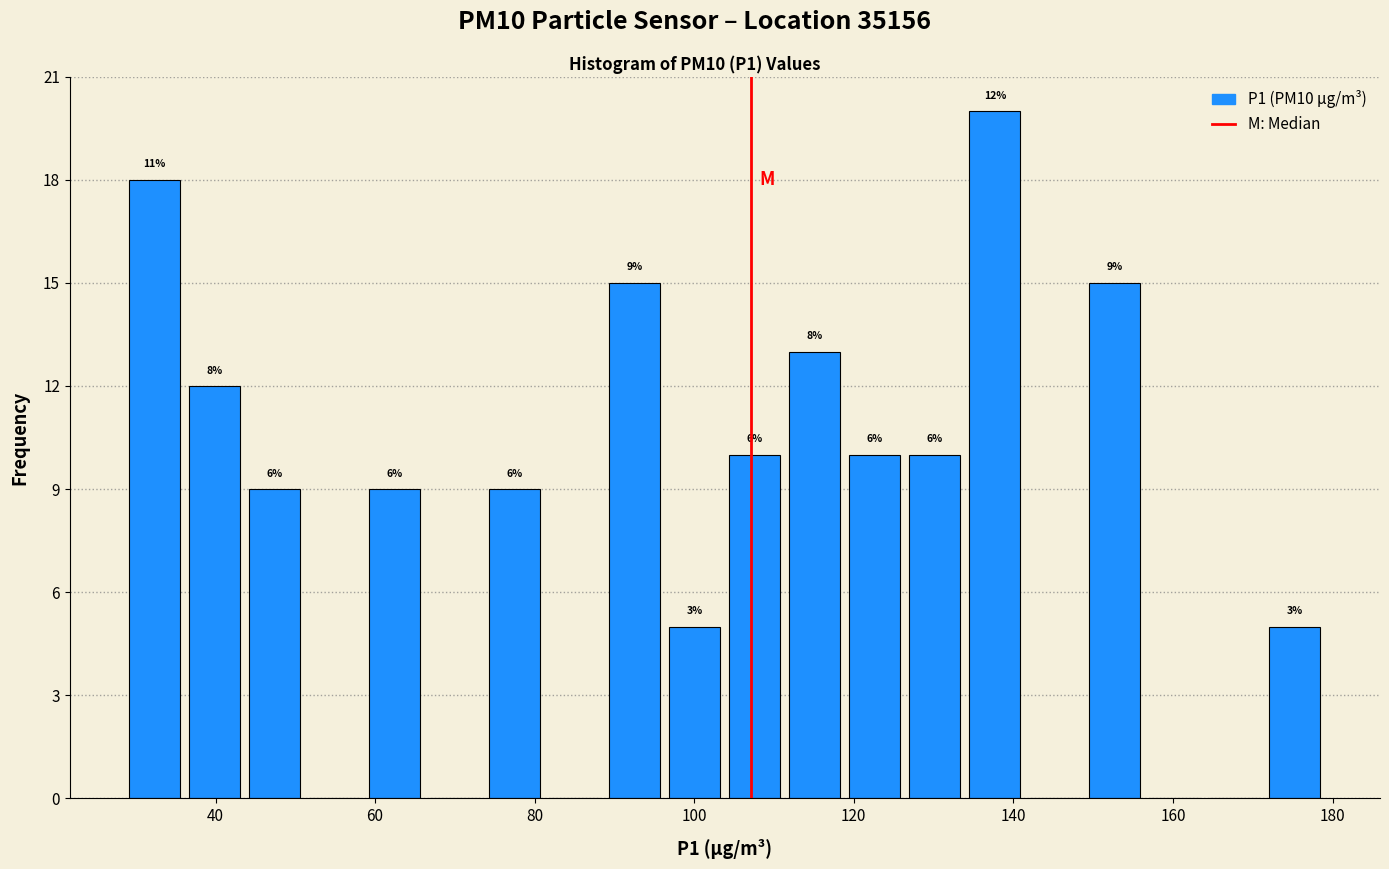

Read against the x-axis, roughly where is the centre of the tallest bar?

138